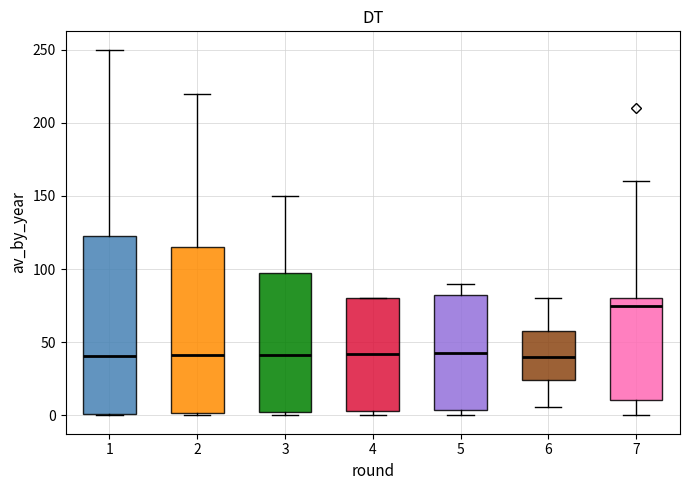

Comparing the boxes themselves (not the whiskers), which one is the tallest?

1